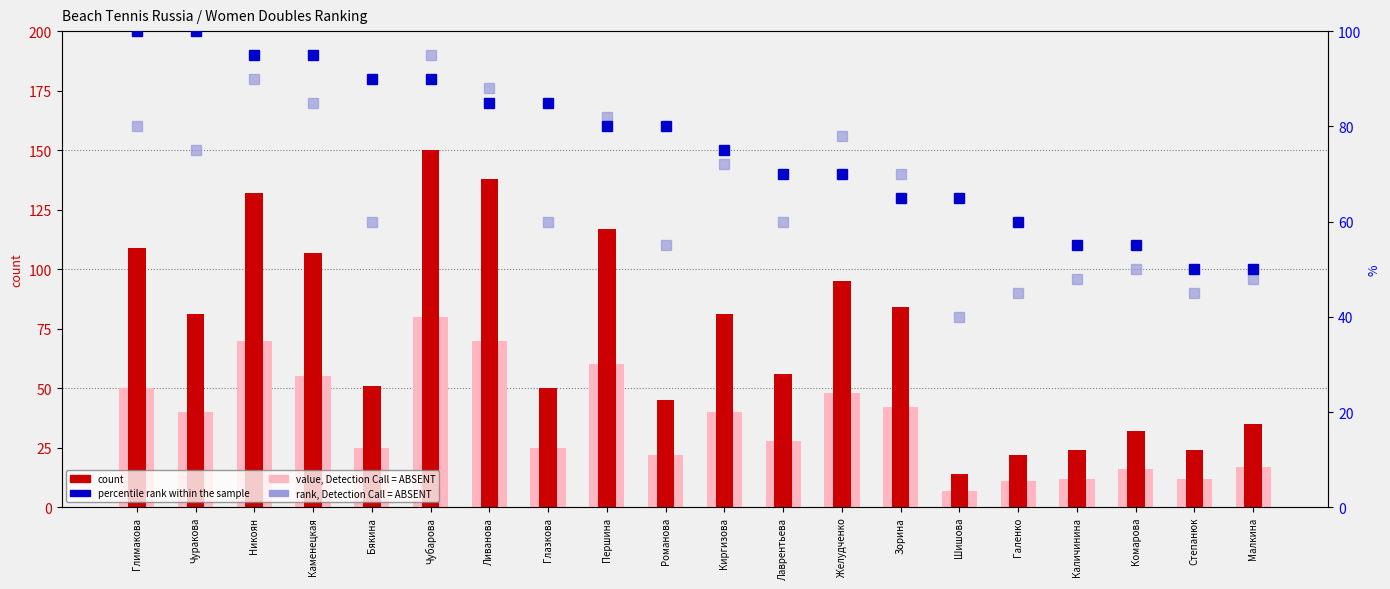

What is the maximum value for percentile rank within the sample?

100